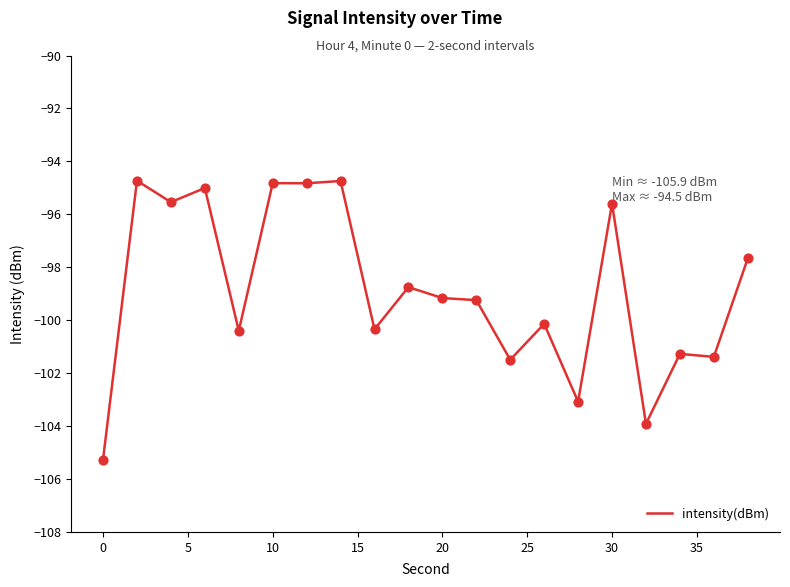

What is the difference between the maximum and minimum values?

10.5